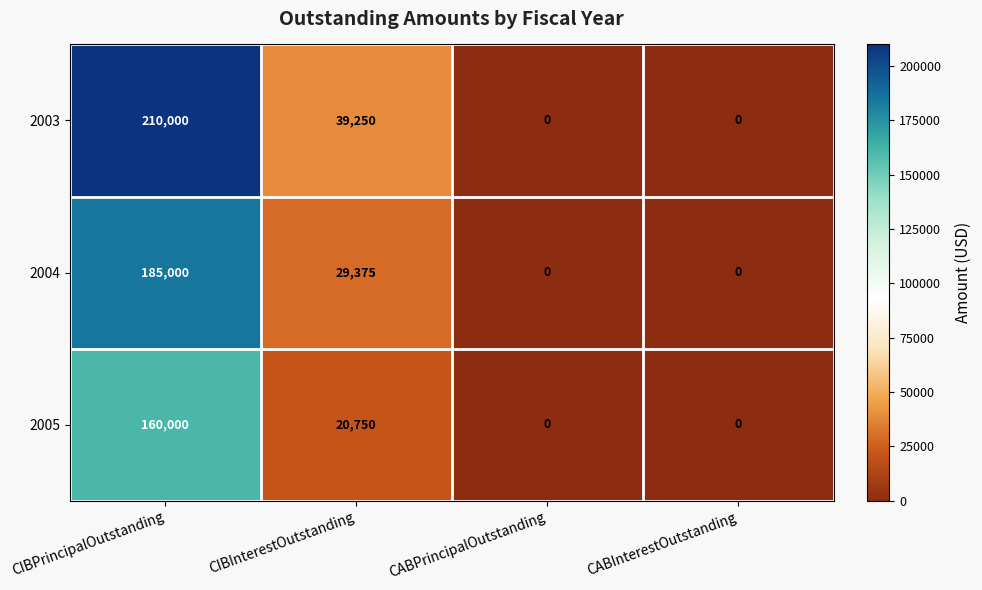

List the series in order of their peak value, highest first.

2003, 2004, 2005